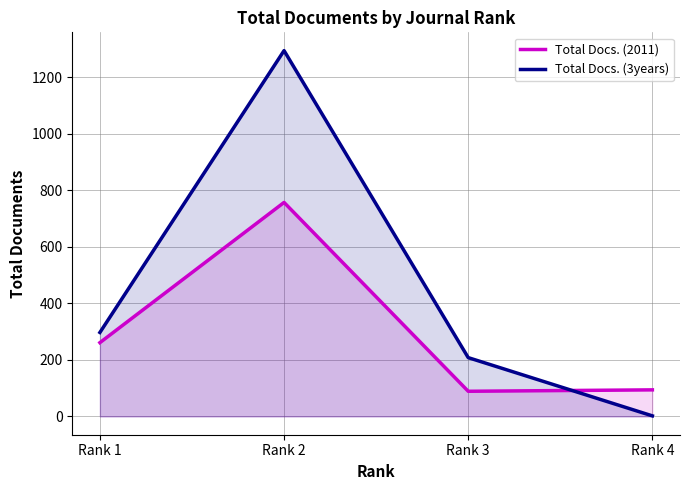

Reading right to left, what are all the values shown in this chart?

Total Docs. (2011): 94	89	757	261
Total Docs. (3years): 2	208	1294	297